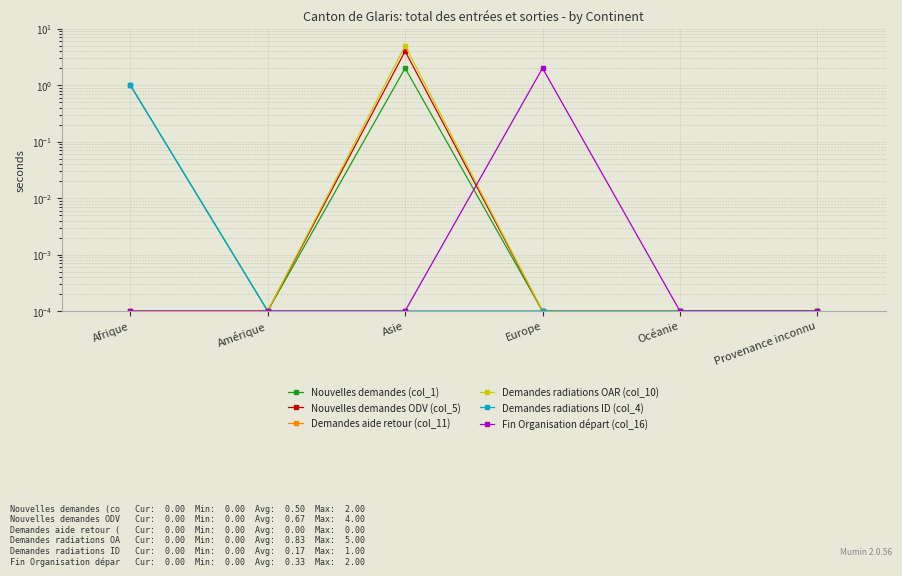

Is it true that Fin Organisation départ (col_16) equals 0.0 at Amérique?

False